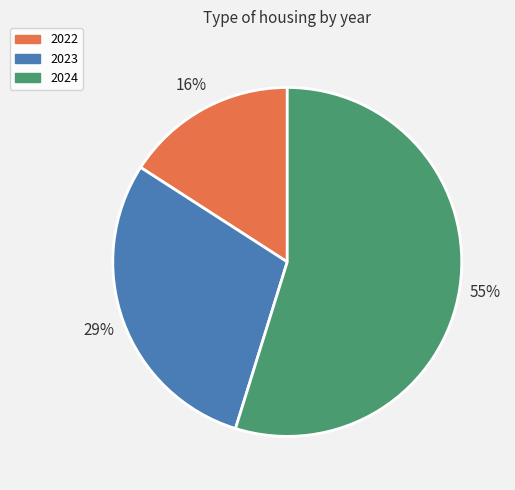

Approximately how many times larger is the value at 2024 compared to 2023?

1.9